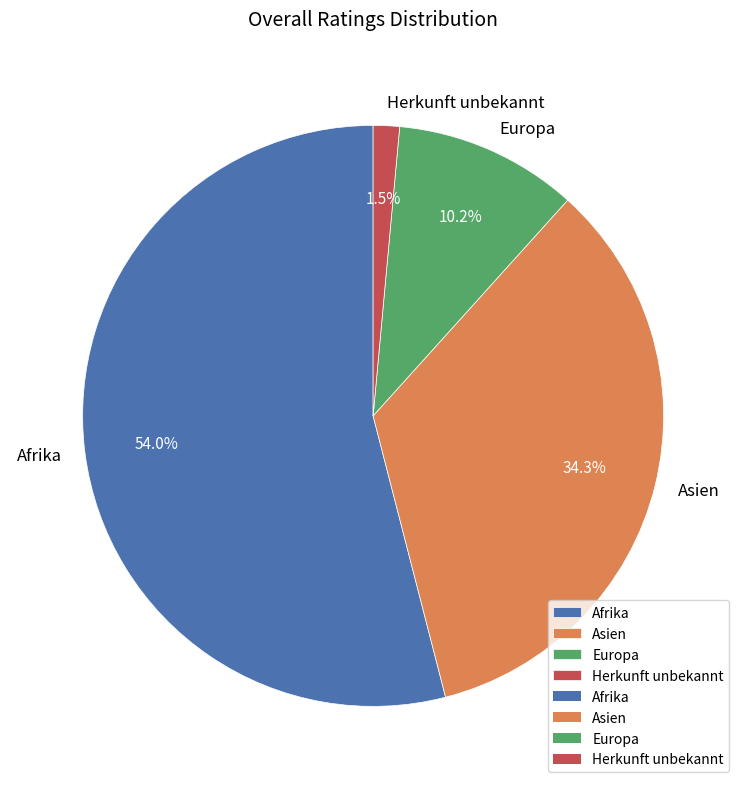

Between Afrika and Asien, which is larger?

Afrika